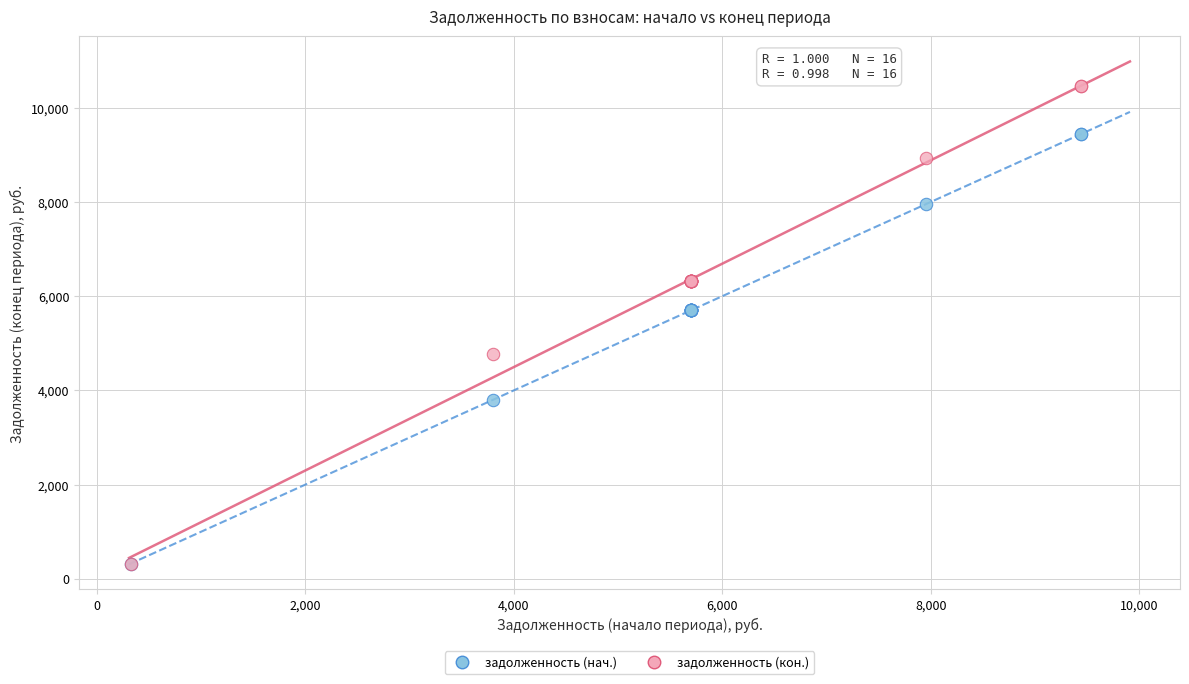

Which series contains the highest Y value?

задолженность (кон.)